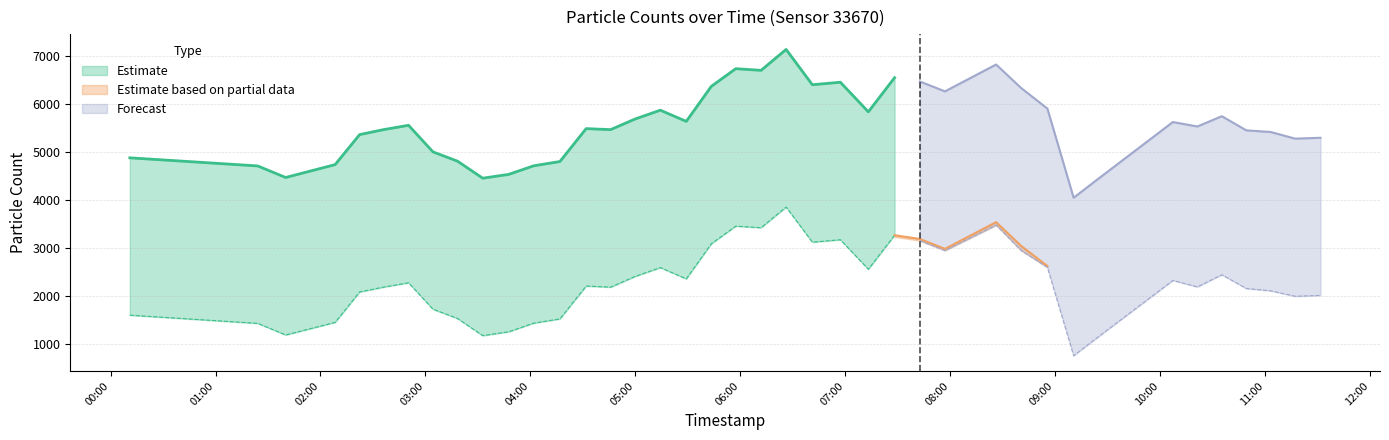

At how many categories does at least one series exceed 3026?

40